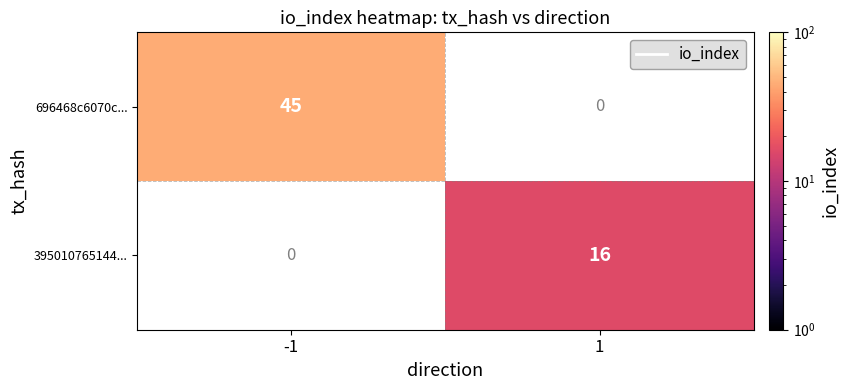

What is the spread (max minus min) of values at -1?

45